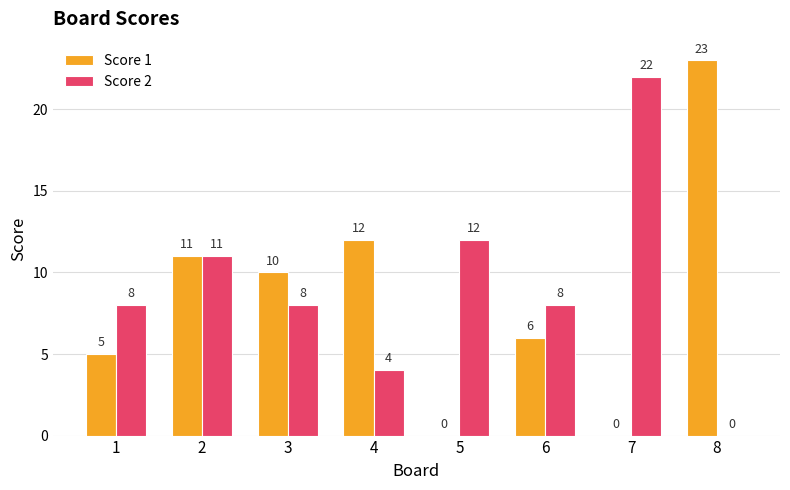

Read the Score 2 value at 2, to the nearest 10.

10